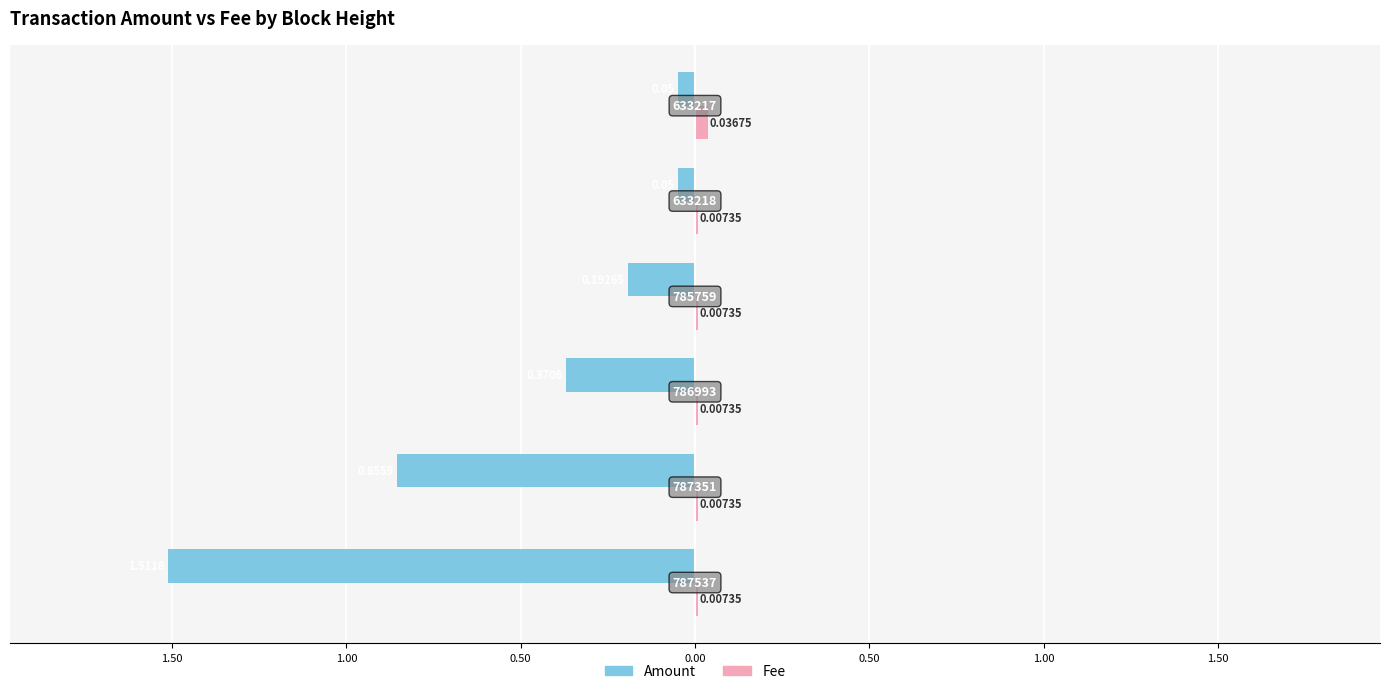

At how many categories does at least one series exceed 0?

6